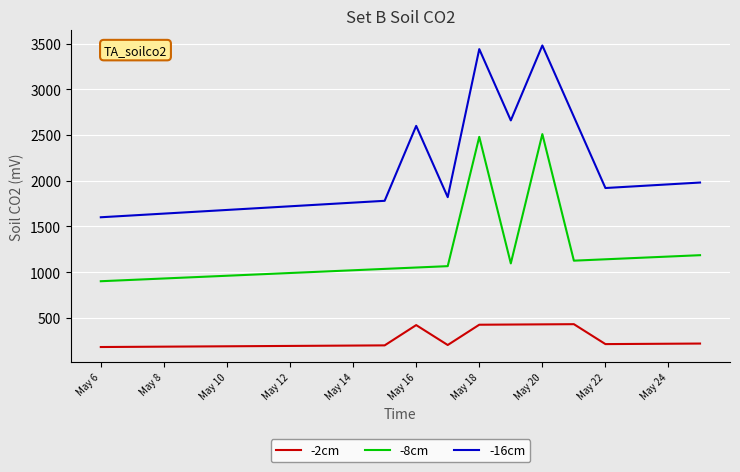

Which series has the largest total across all categories?

-16cm